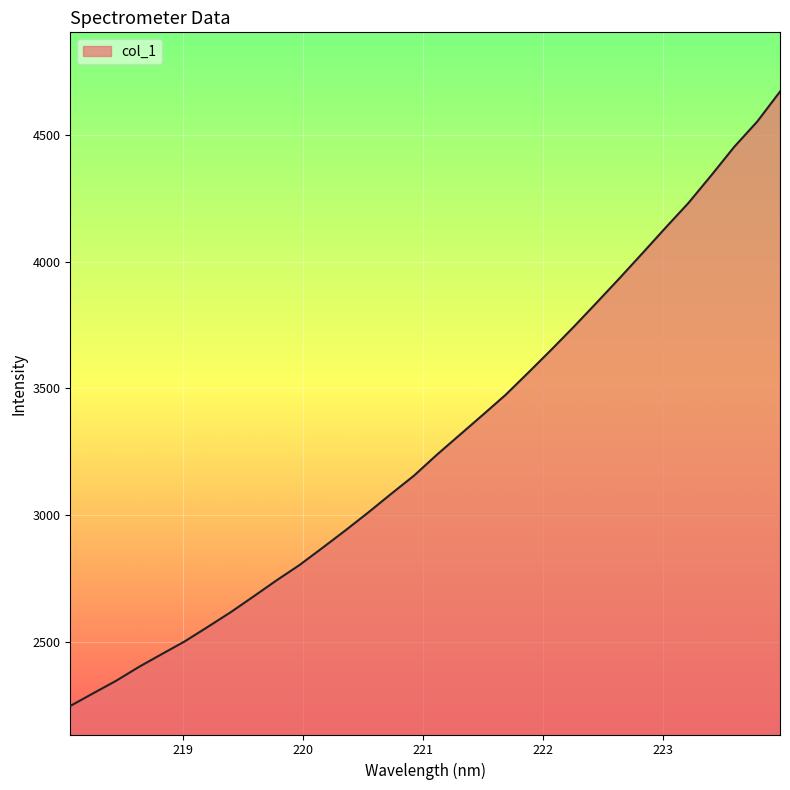

How many values are below 3238?

16